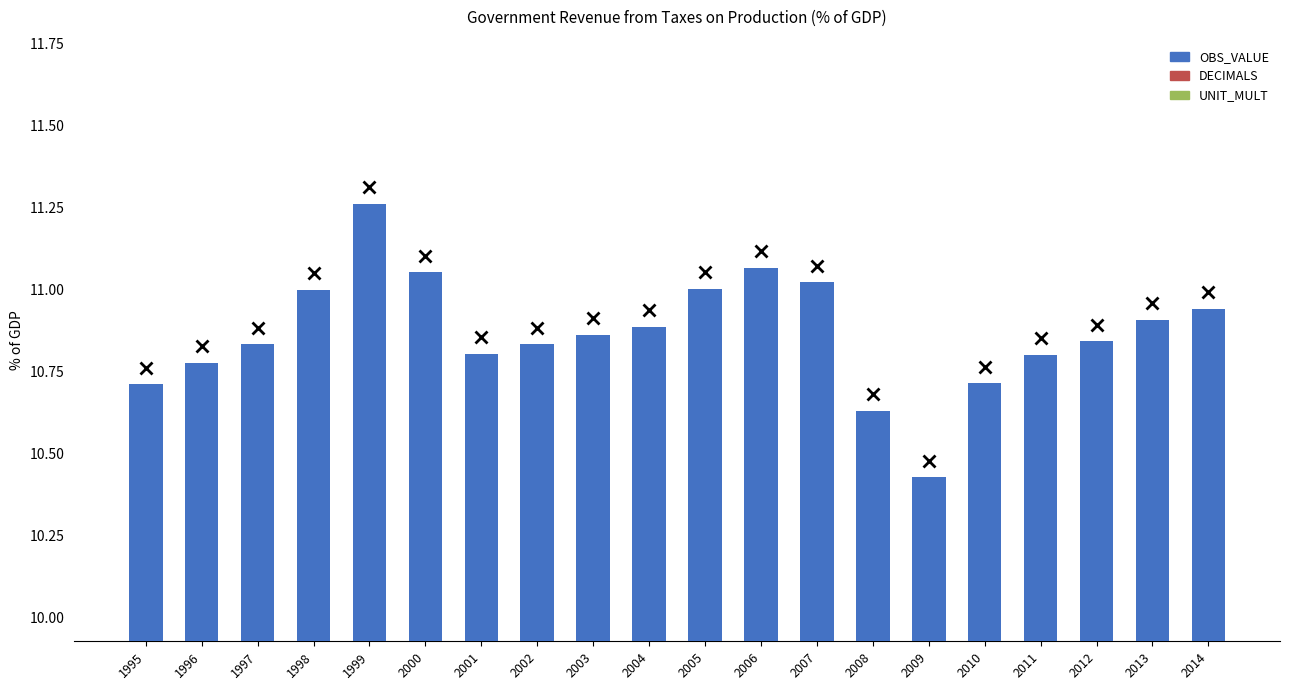

How many distinct data groups are displayed?

3